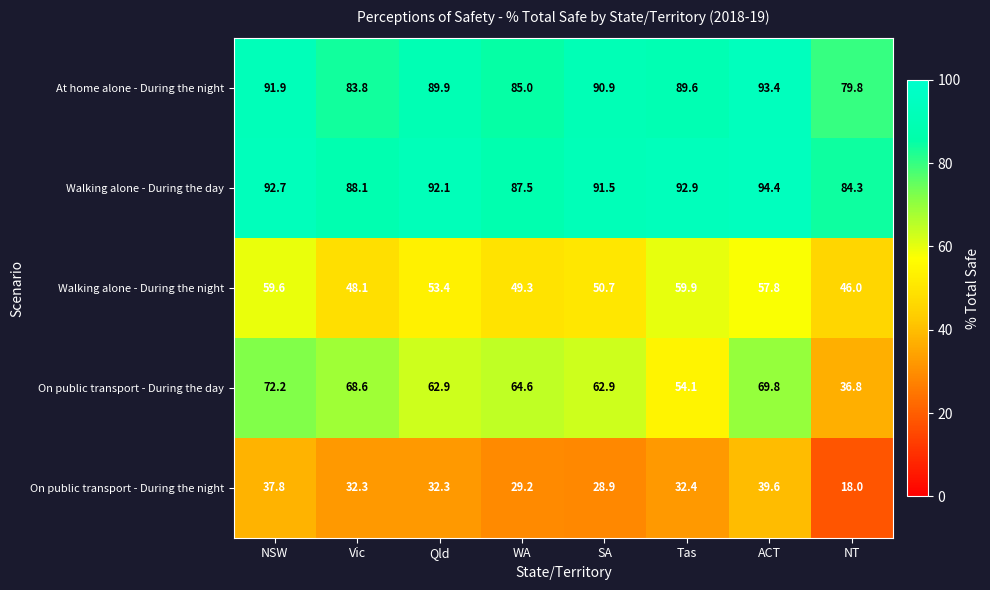

At which category does the chart reach its peak across all series?

ACT